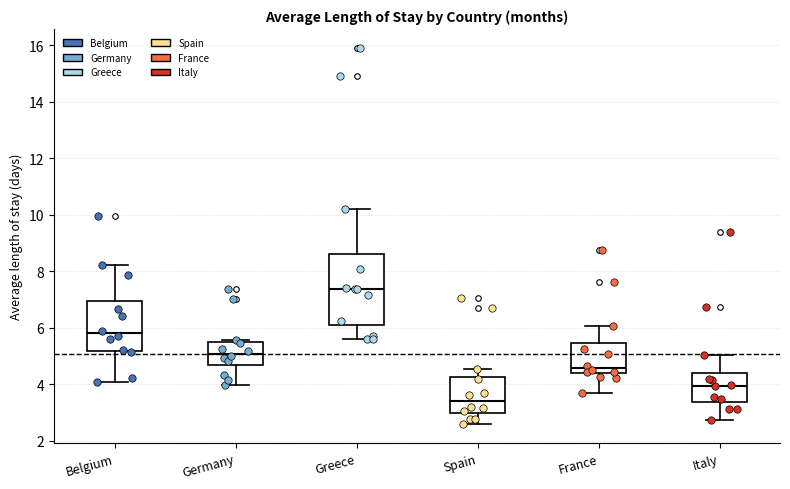

Where is the lower edge of the box for Spain on the y-axis? The values are not printed on the chart, so give them approximately, as read against the axis.

3.0